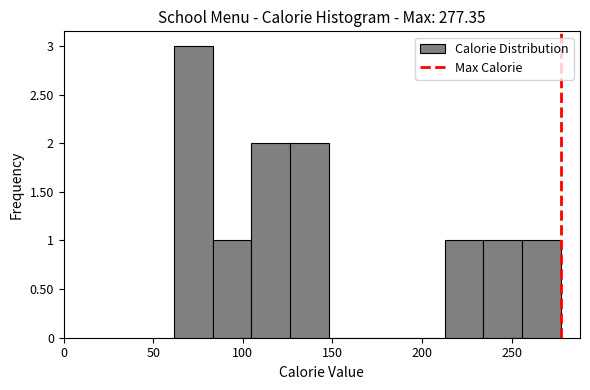

Reading left to right, transcribe this chart: for each bar, give the range it covers on the x-axis and its height. Neither the bar edges nor the heights are printed on the chart, so give them approximately, as read against the axes.

60 to 85: 3
85 to 105: 1
105 to 125: 2
125 to 150: 2
150 to 170: 0
170 to 190: 0
190 to 215: 0
215 to 235: 1
235 to 255: 1
255 to 275: 1